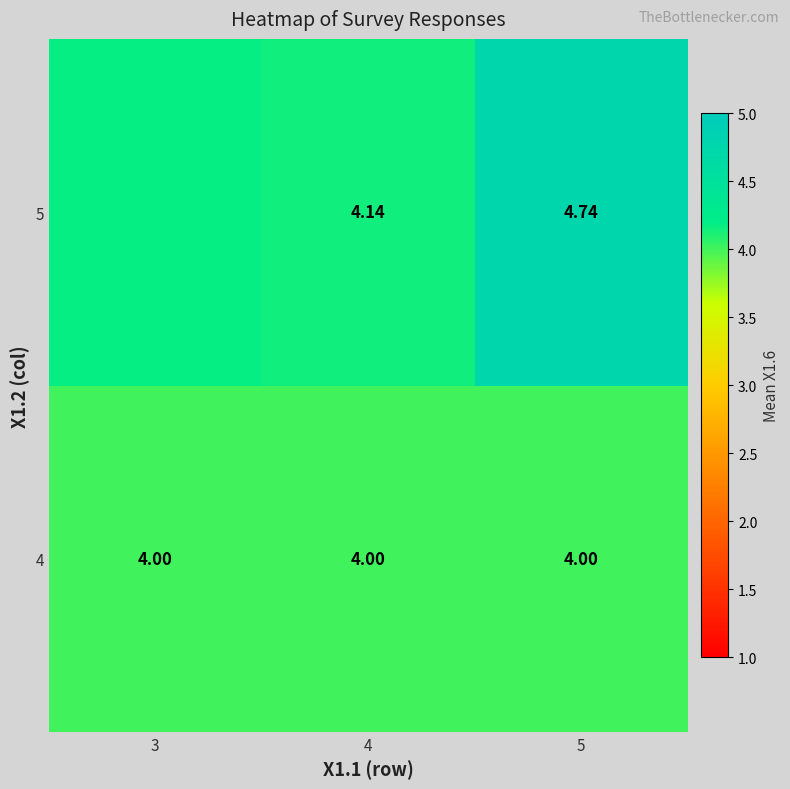

What is the average value of the 4 series?

4.0